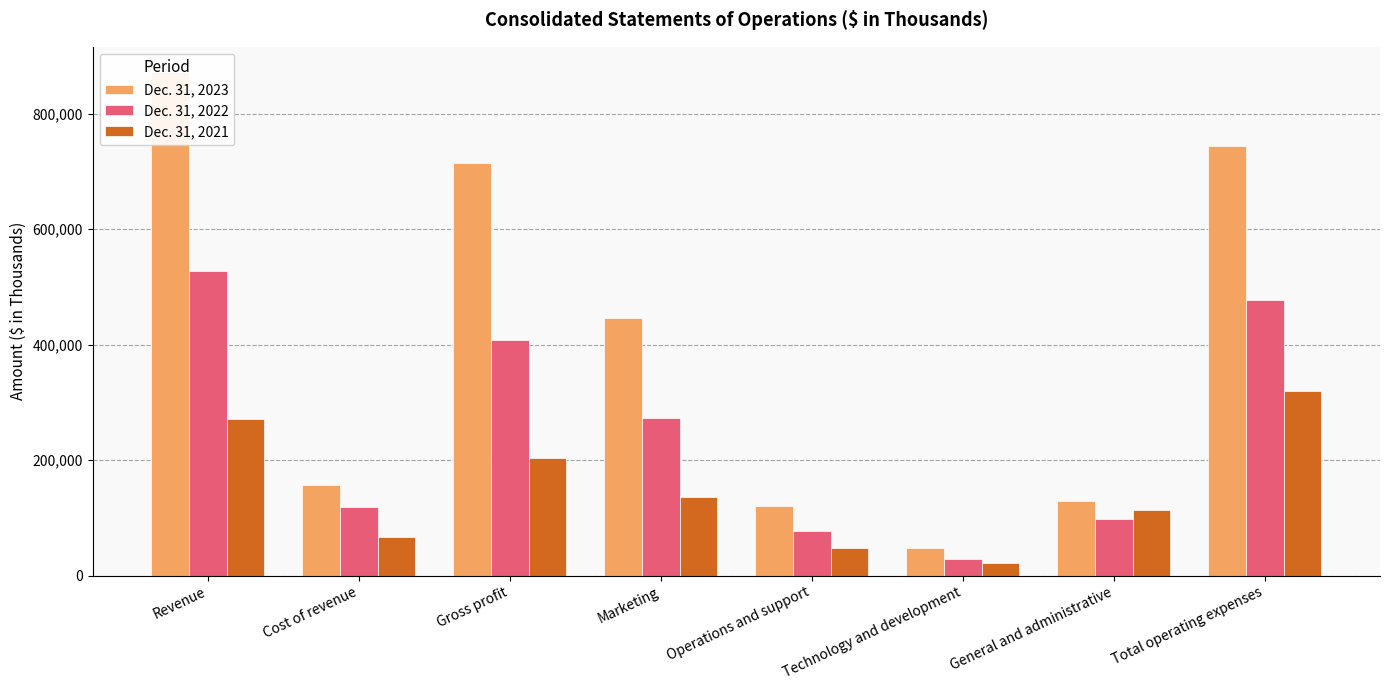

What is the maximum value for Dec. 31, 2023?

872000